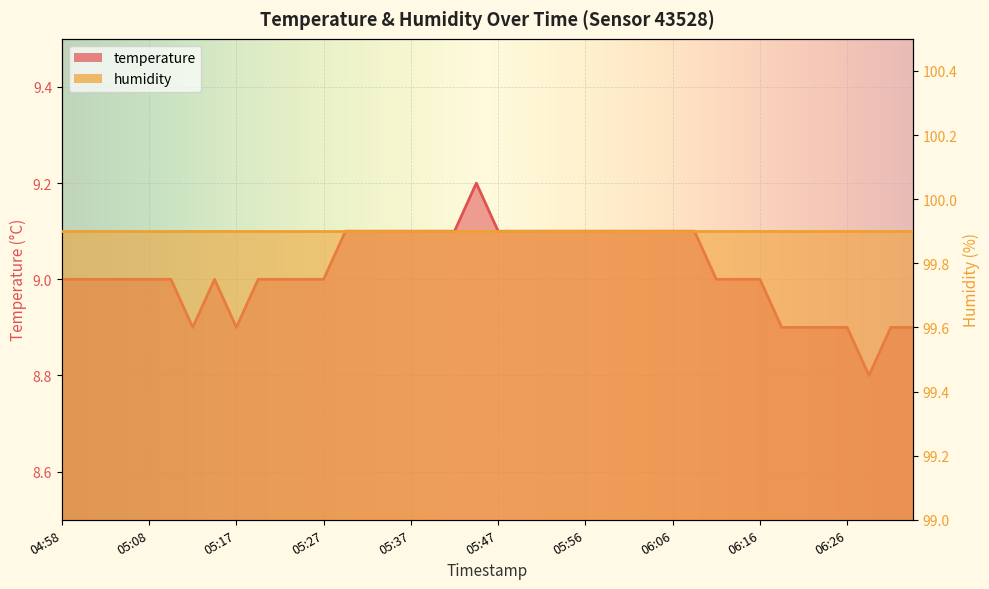

How many interior local valleys (lower than both neighbors) does the data have?

3